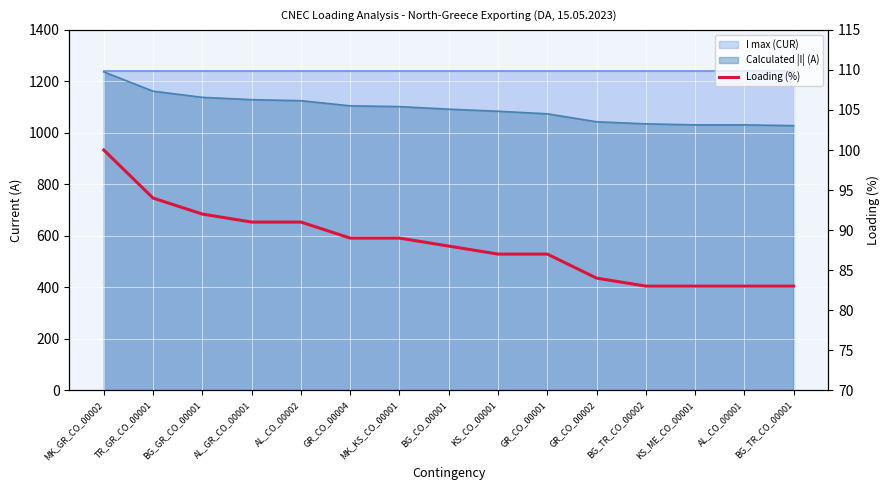

Reading left to right, transcribe all the data shown in this chart.

MK_GR_CO_00002=100	TR_GR_CO_00001=94	BG_GR_CO_00001=92	AL_GR_CO_00001=91	AL_CO_00002=91	GR_CO_00004=89	MK_KS_CO_00001=89	BG_CO_00001=88	KS_CO_00001=87	GR_CO_00001=87	GR_CO_00002=84	BG_TR_CO_00002=83	KS_ME_CO_00001=83	AL_CO_00001=83	BG_TR_CO_00001=83